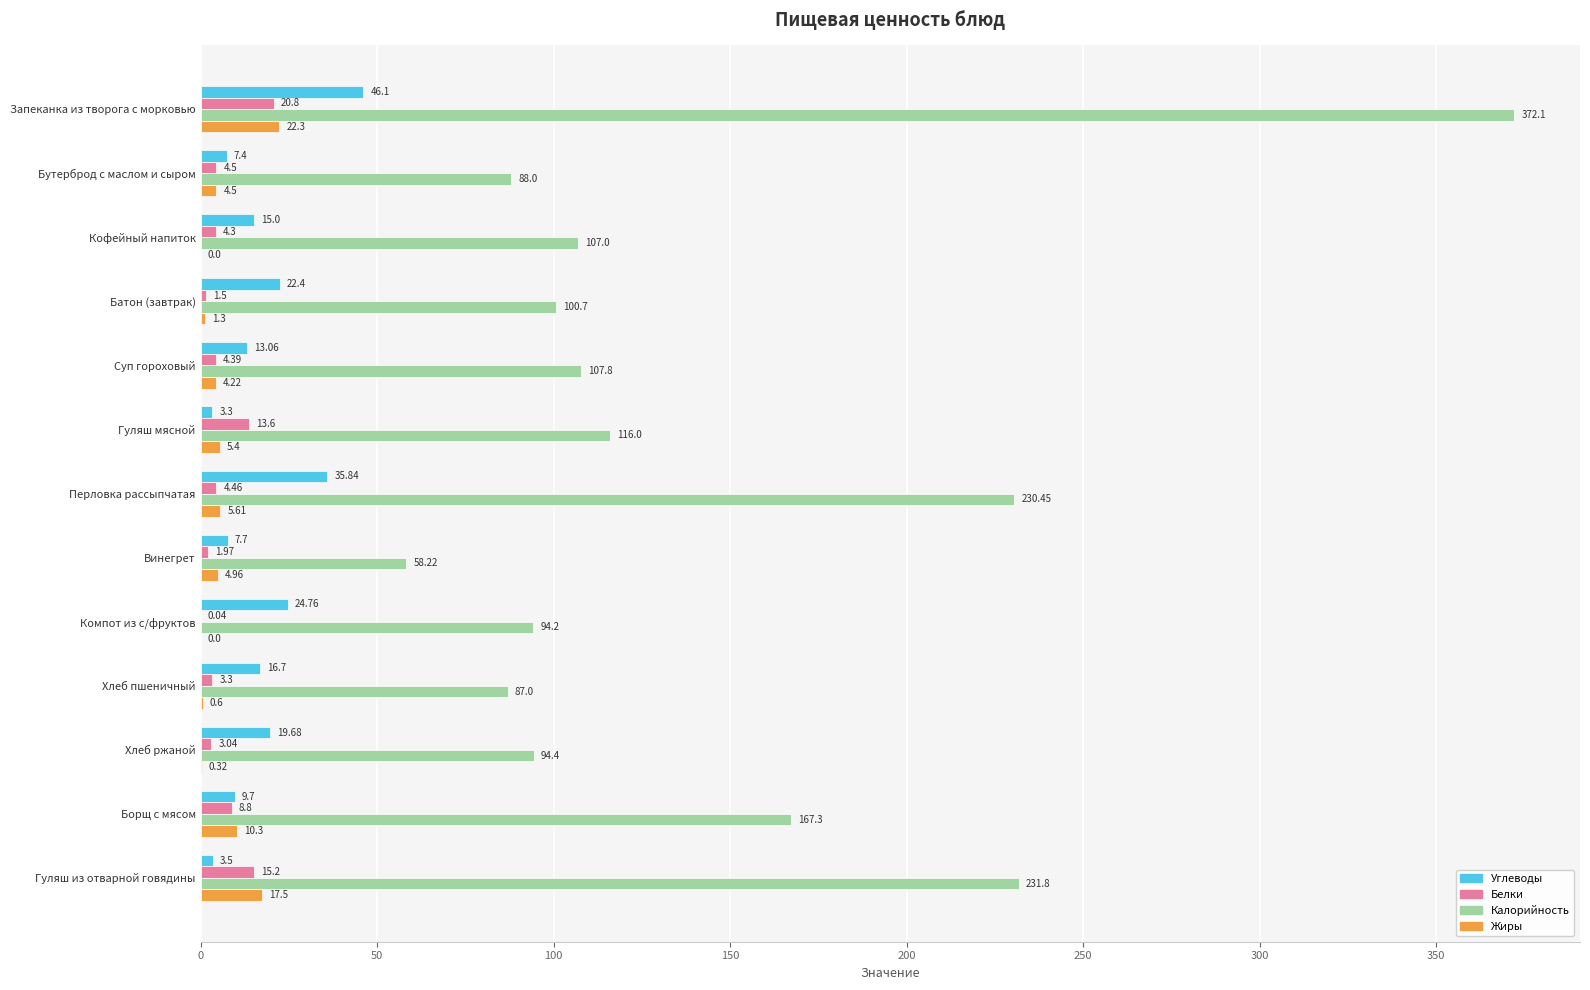

Which category has the highest value in the Калорийность series?

Запеканка из творога с морковью